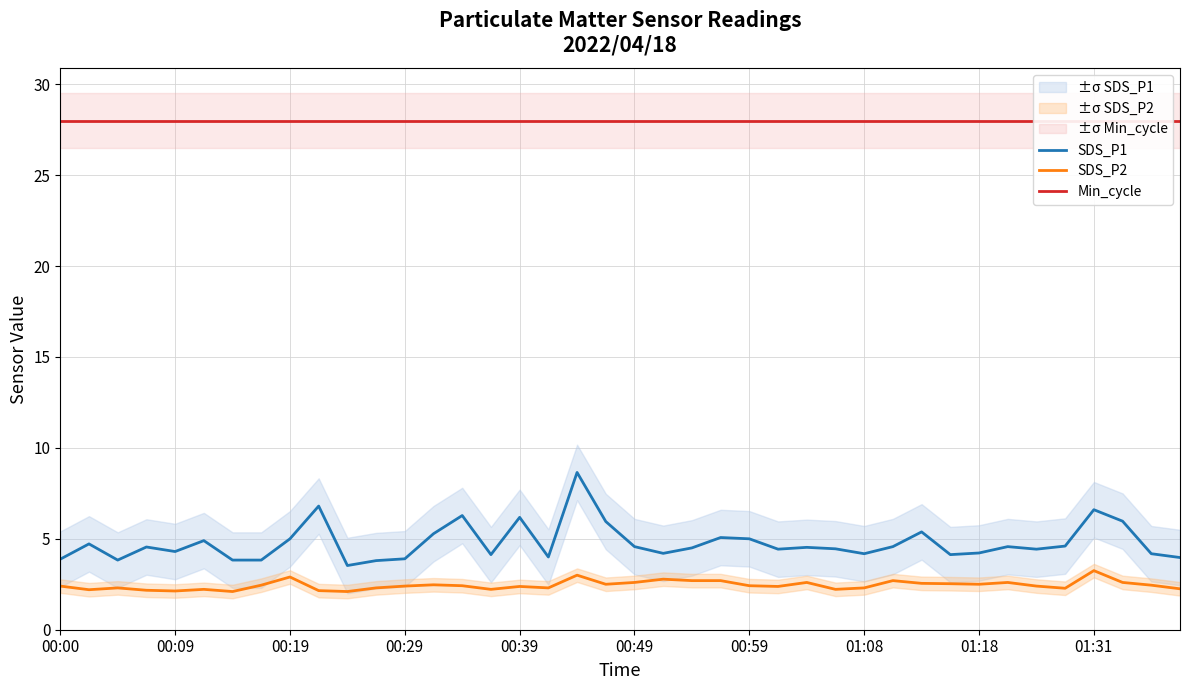

True or false: SDS_P1 and SDS_P2 intersect in this chart.

False